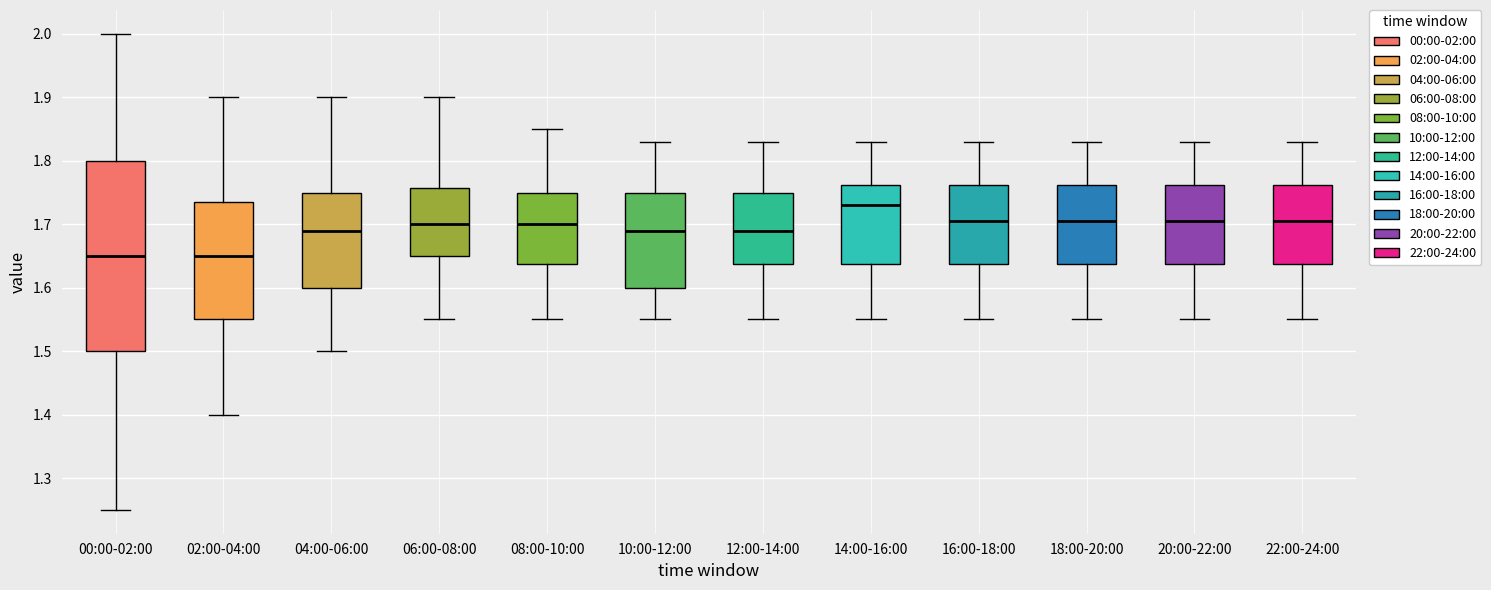

Which box has the highest median line?

14:00-16:00